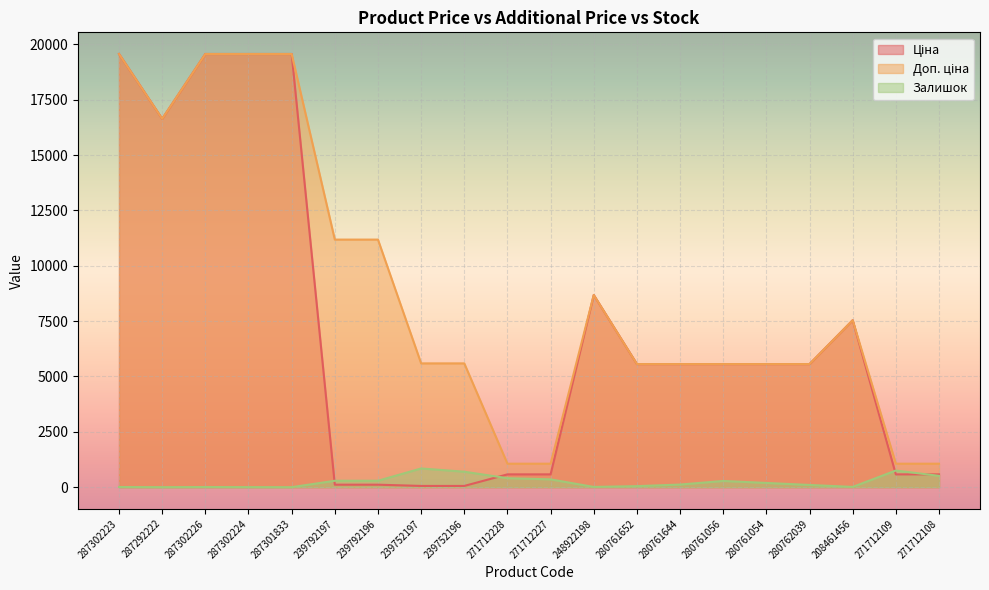

Which series has the widest spread of values?

Ціна